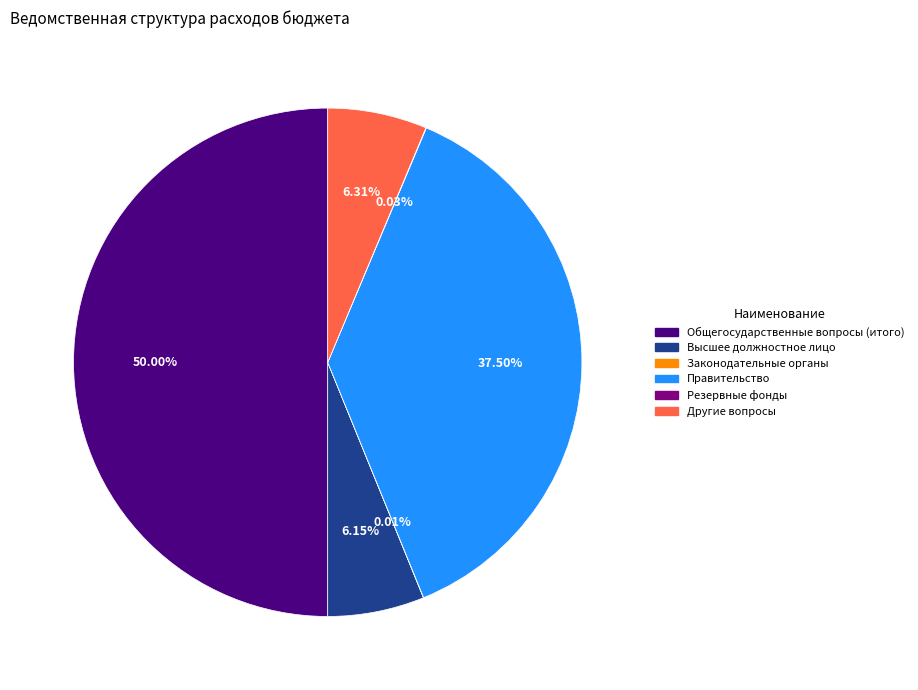

Between Общегосударственные вопросы (итого) and Высшее должностное лицо, which is larger?

Общегосударственные вопросы (итого)